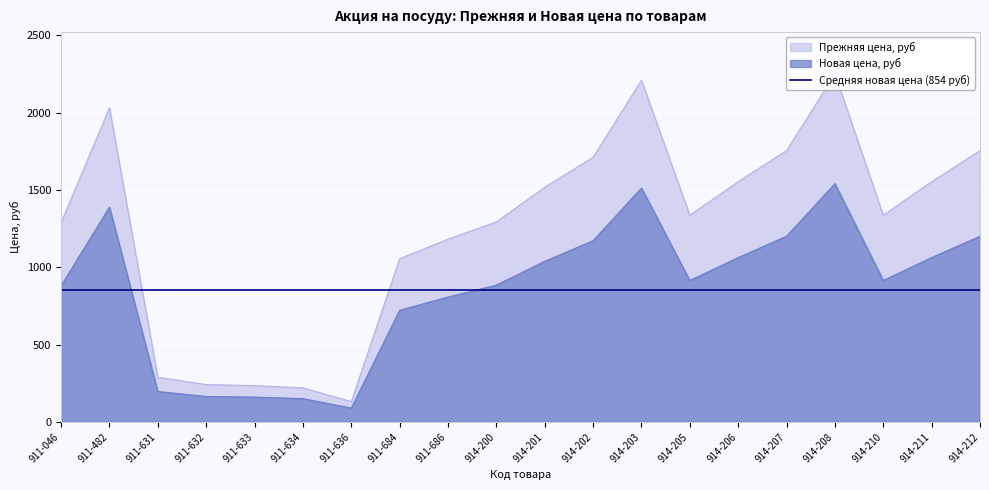

How many data points does each series have?

20